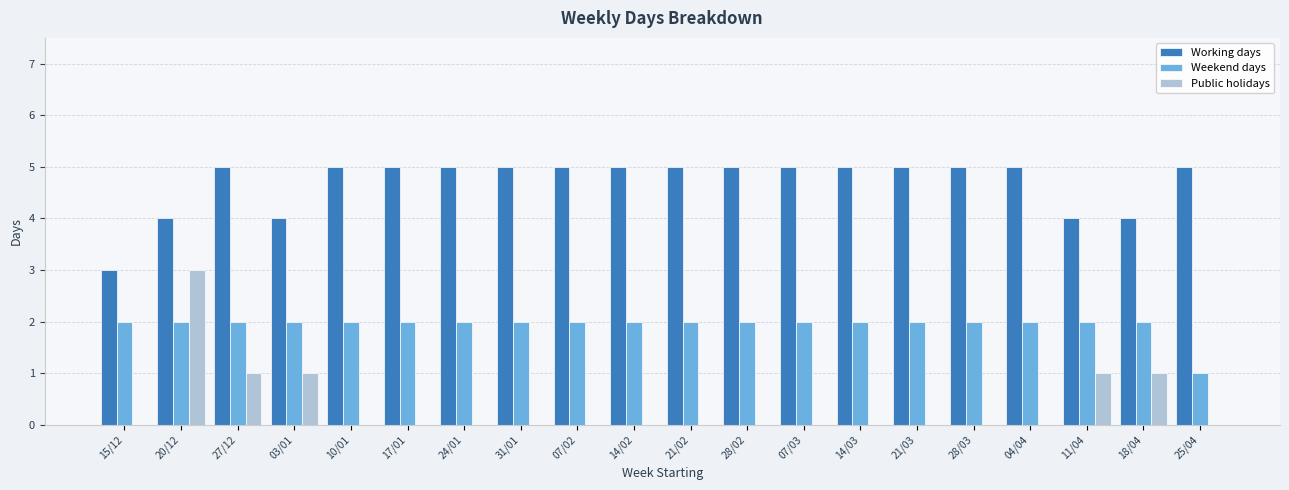

What is the maximum value shown in the chart?

5